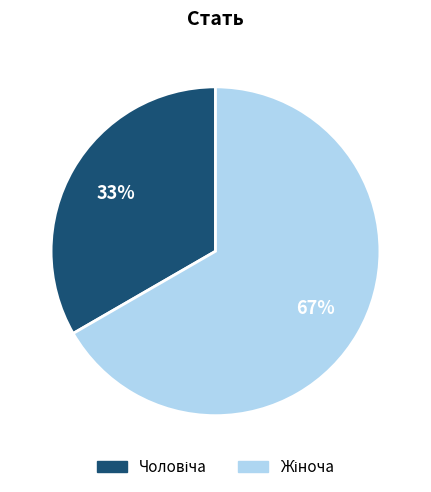

To the nearest percent, what is the average slice percentage?

50%